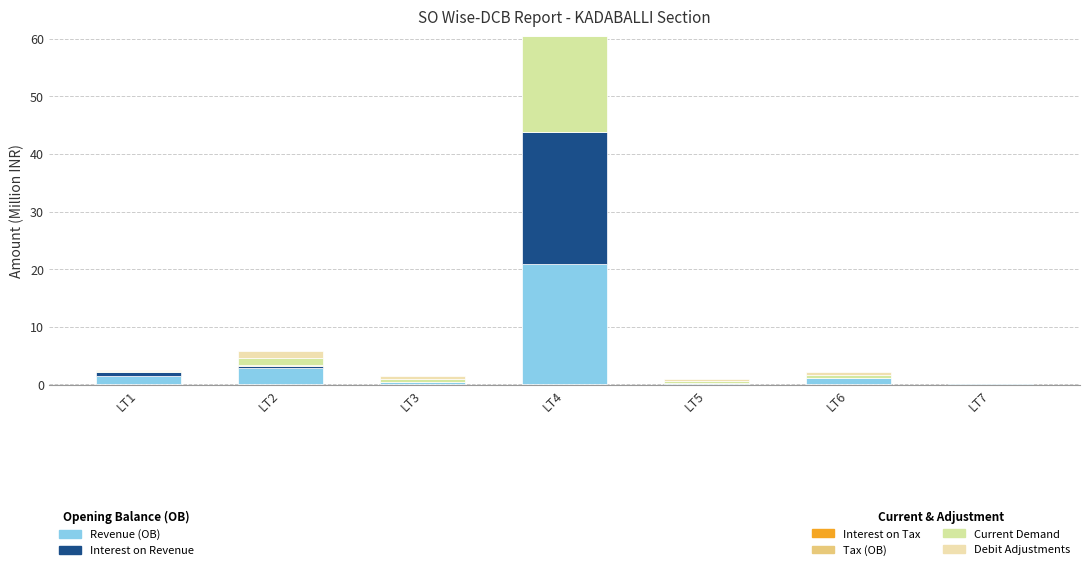

At how many categories does at least one series exceed 12?

1